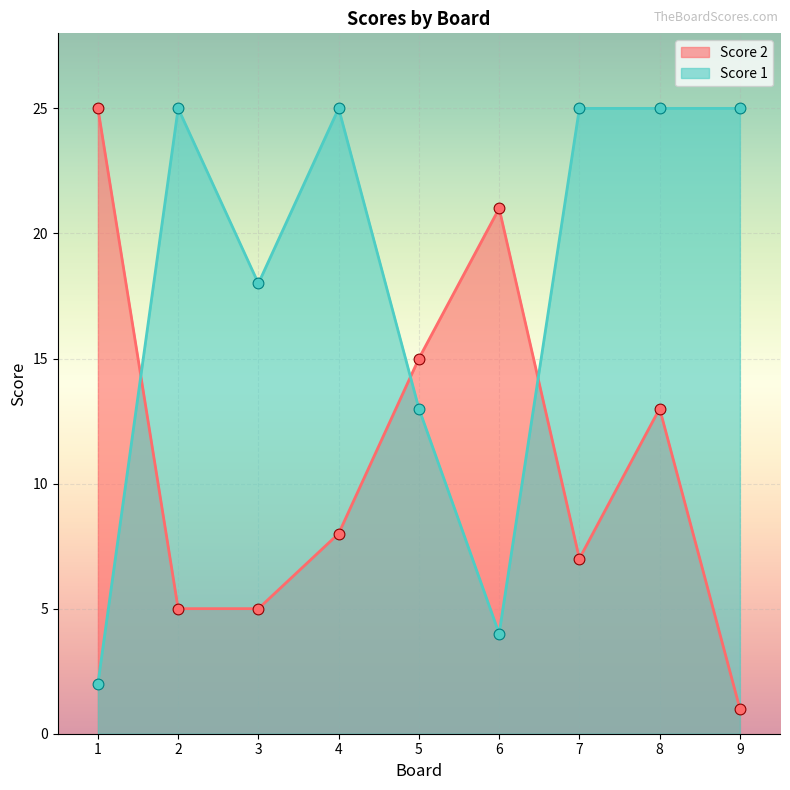

At how many categories does at least one series exceed 12?

9